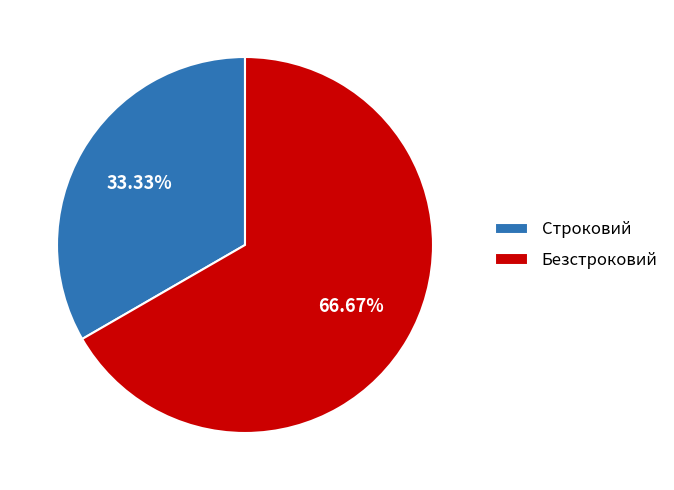

Between Безстроковий and Строковий, which is larger?

Безстроковий